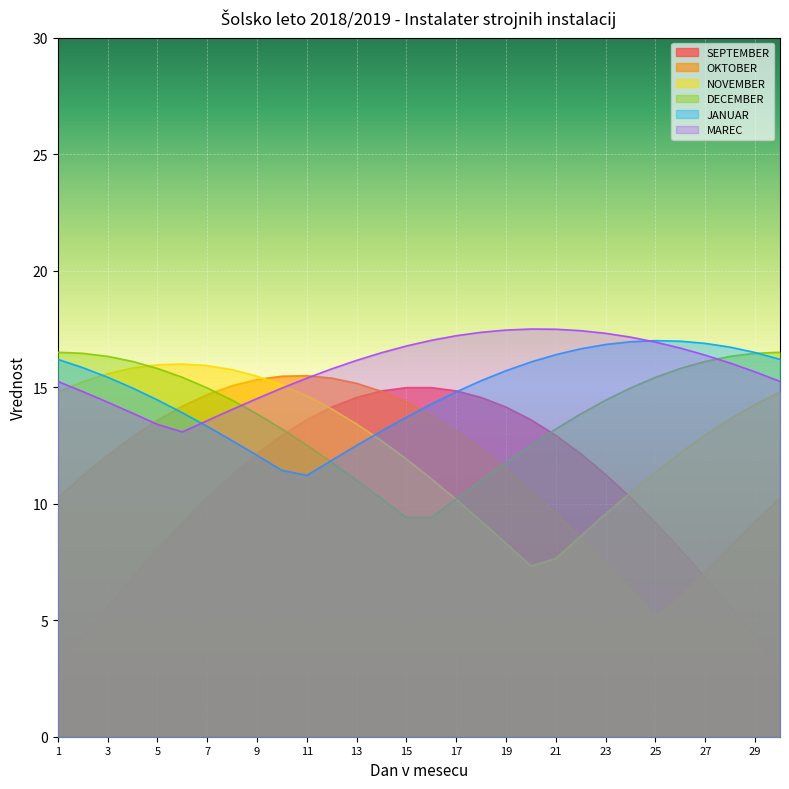

Rank the series by their maximum value, from highest to lowest.

MAREC, JANUAR, DECEMBER, NOVEMBER, OKTOBER, SEPTEMBER